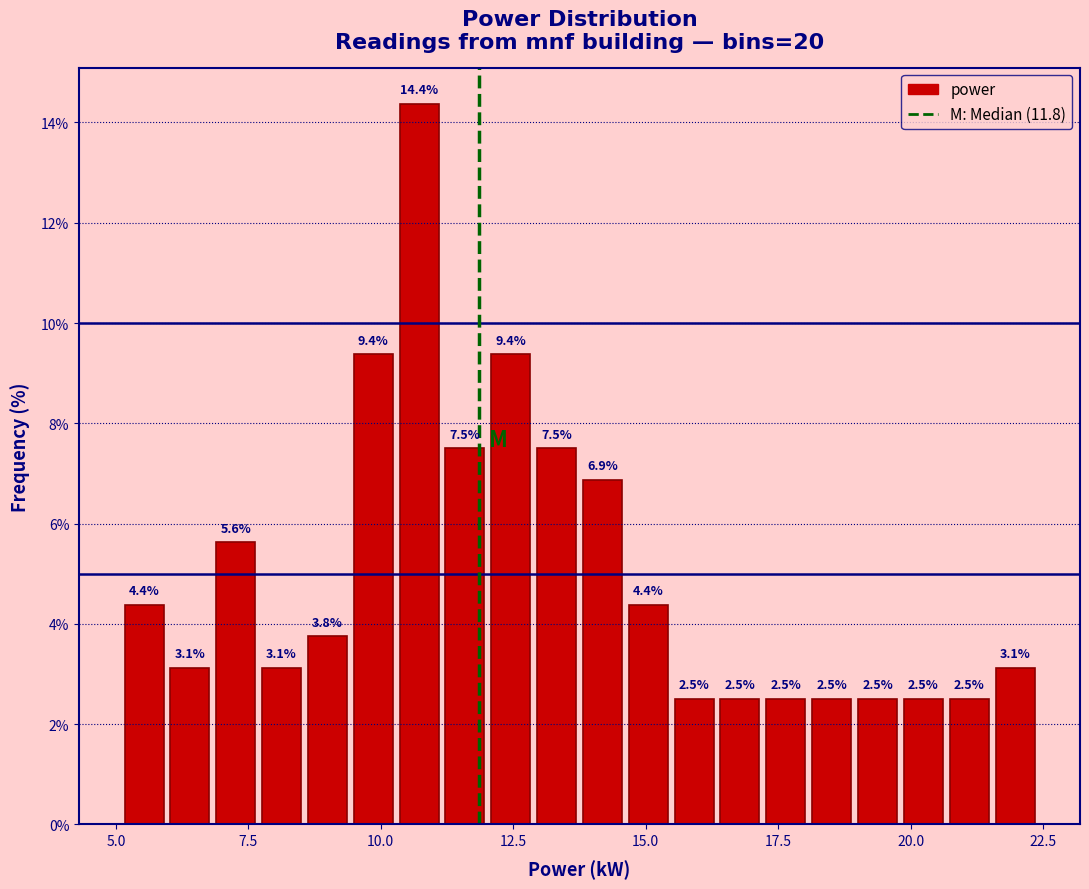

Around what value on the x-axis is the tallest bar? Give the approximate position of its centre, as read against the axis.

10.5